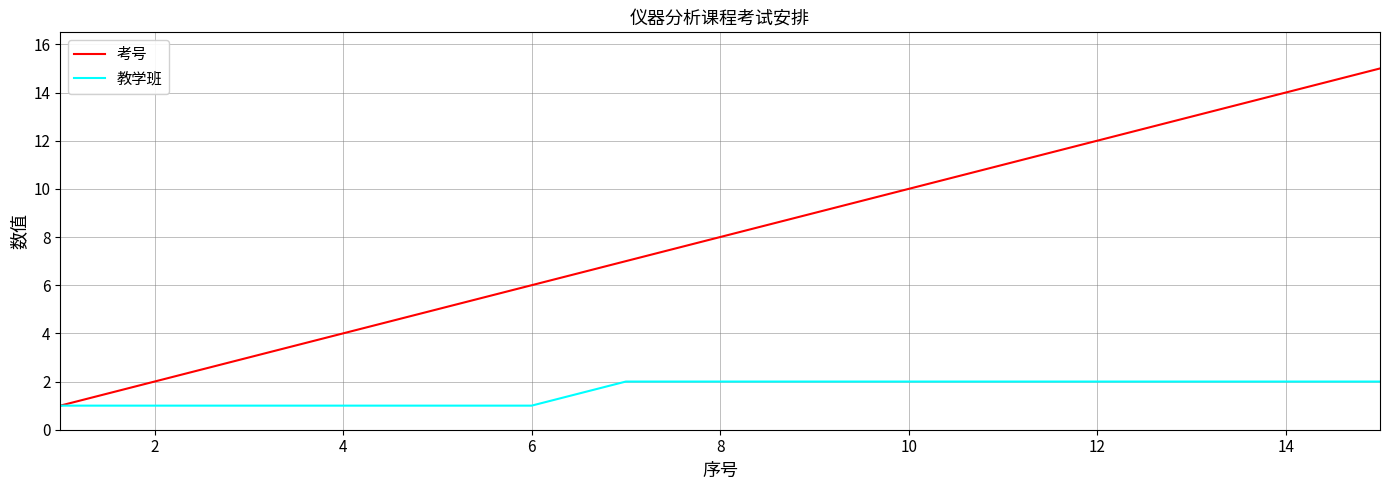

Which series has the widest spread of values?

考号